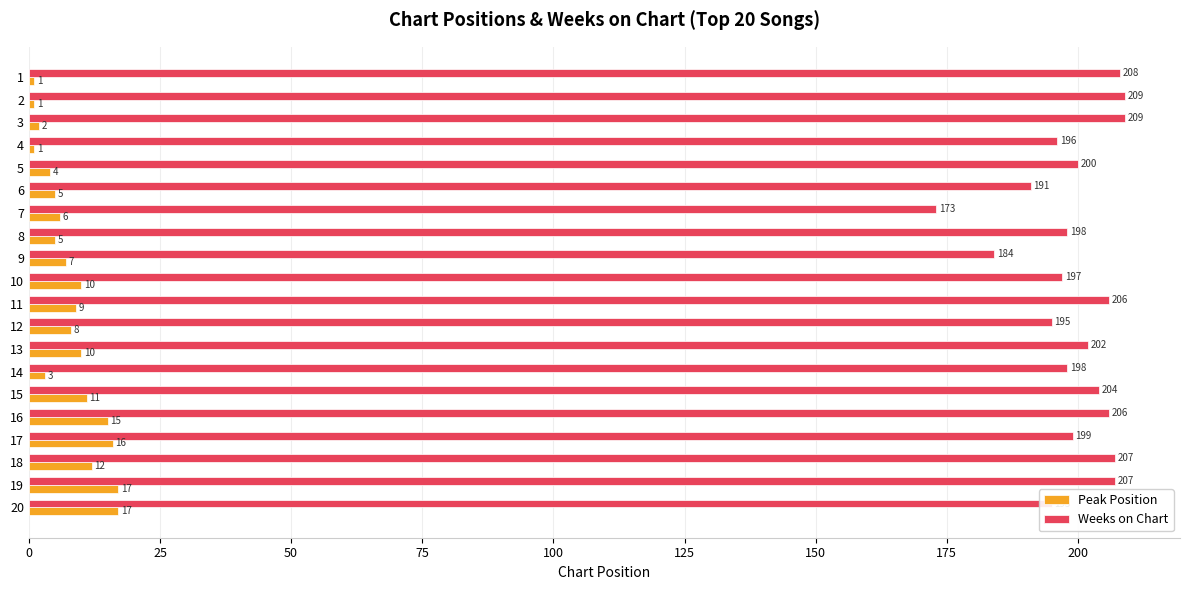

Between 8 and 14, which series saw the biggest shift?

Peak Position